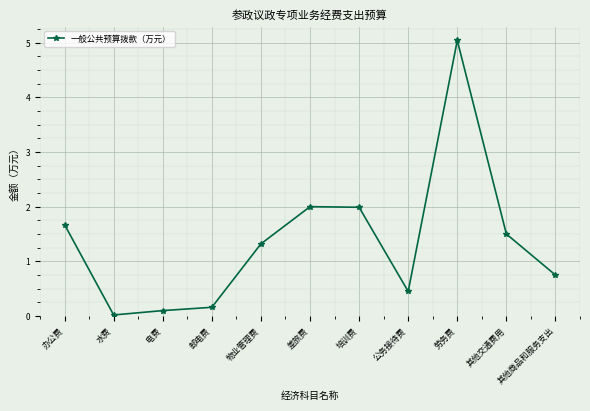

Which label corresponds to the smallest value in the chart?

水费